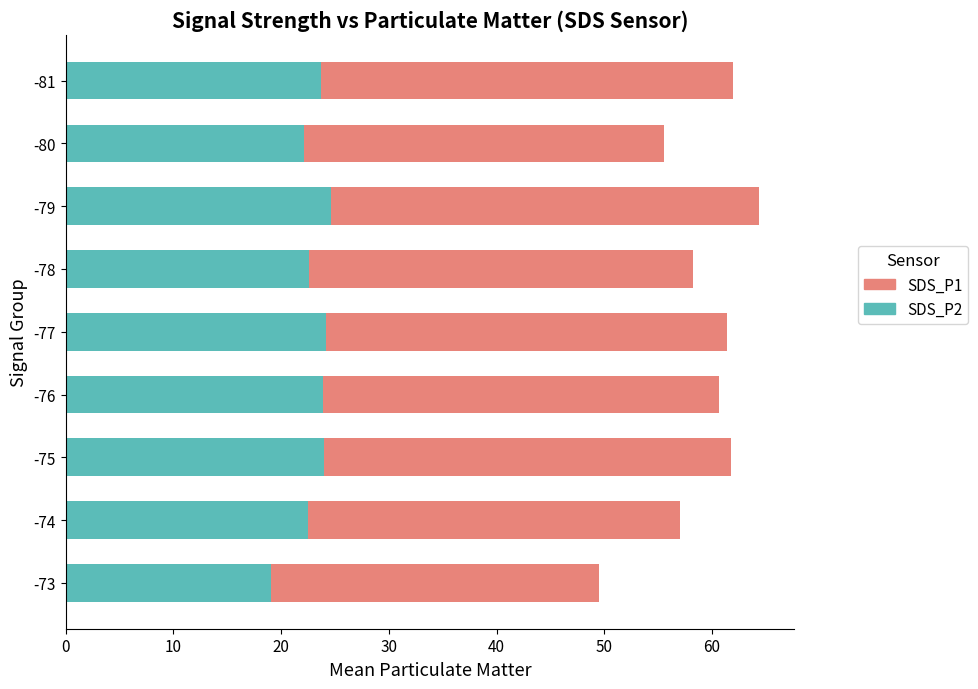

How many categories are shown in the chart?

9